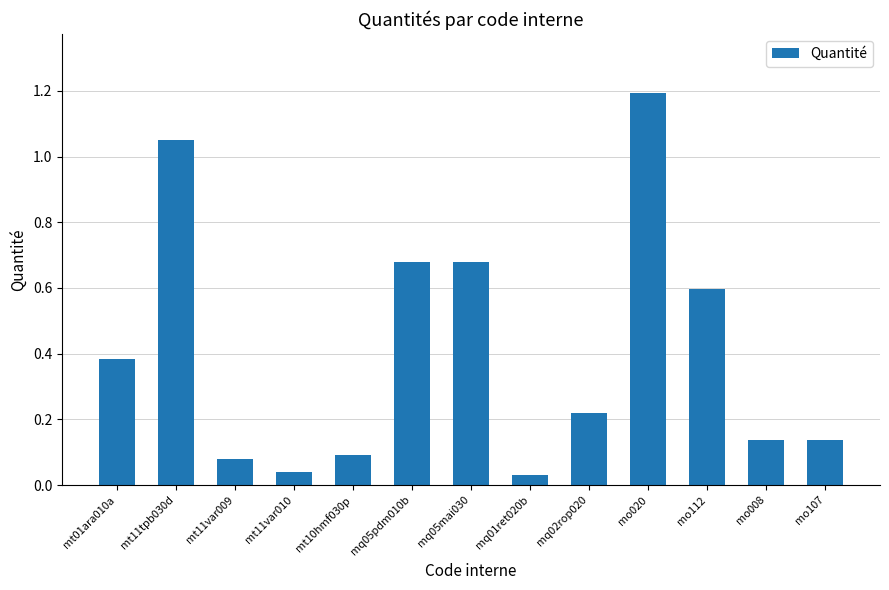

What is the change in value from mo112 to mo107?

-0.5